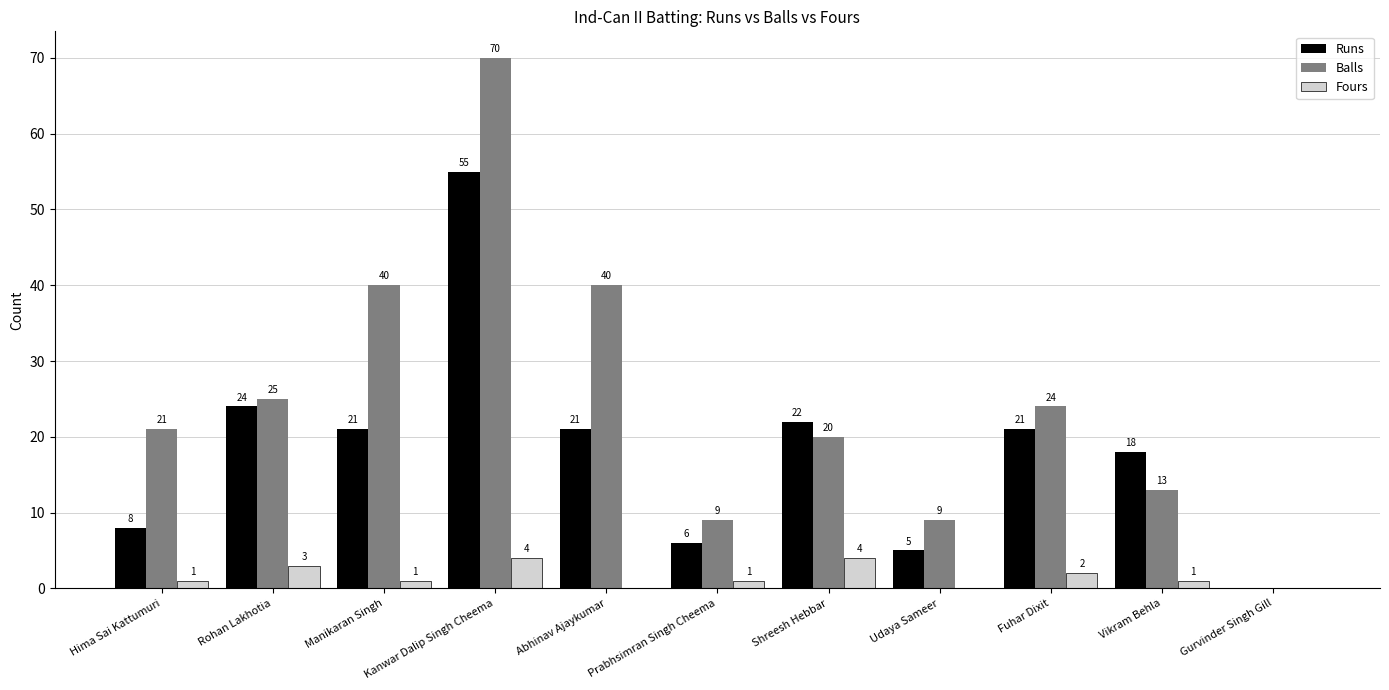

Are the bars horizontal?

No